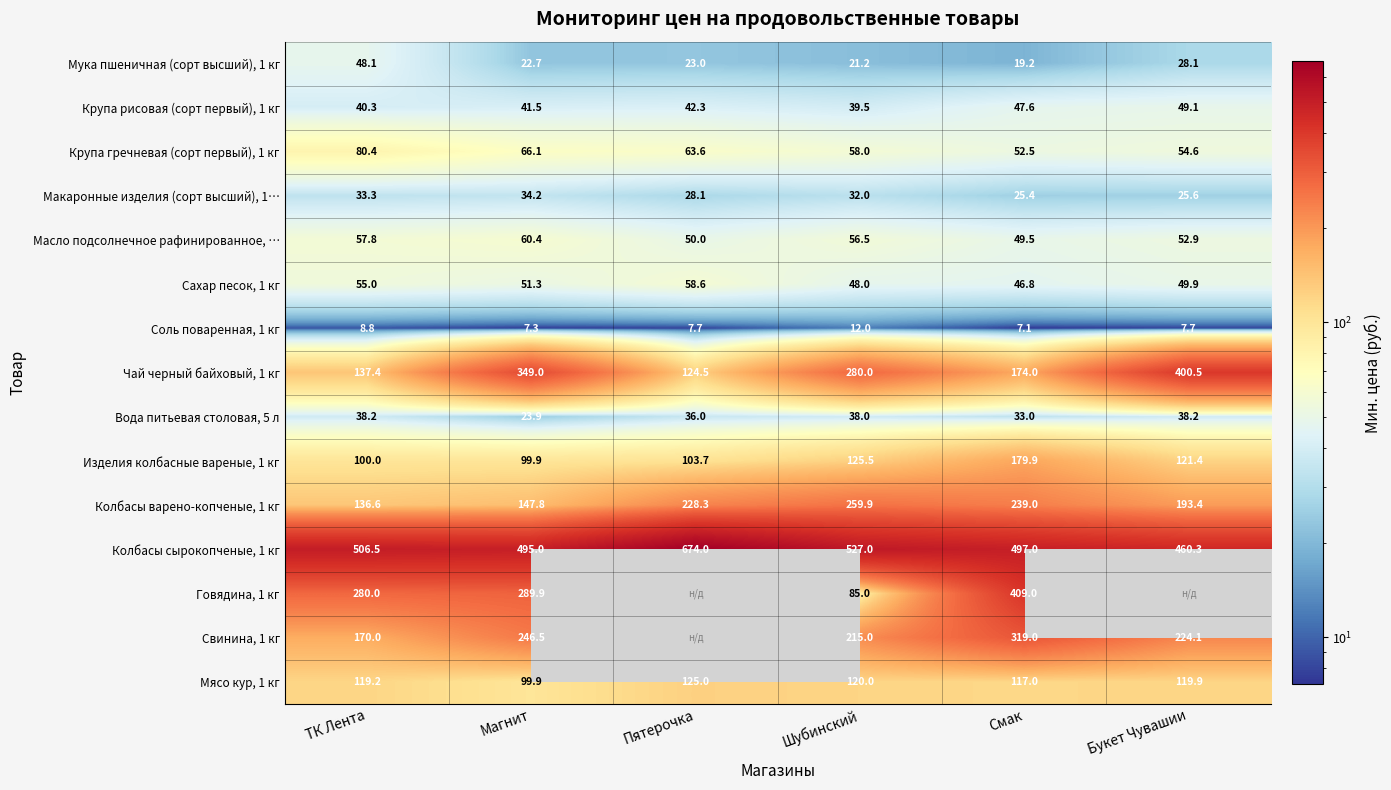

What is the spread (max minus min) of values at Букет Чувашии?

452.6